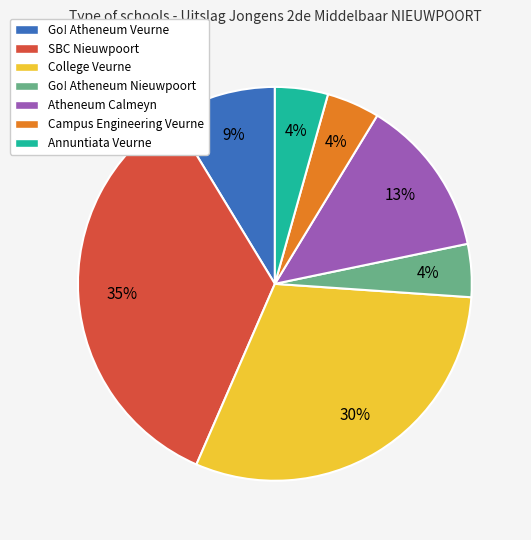

Combined, do Go! Atheneum Nieuwpoort and Go! Atheneum Veurne account for over 50%?

No